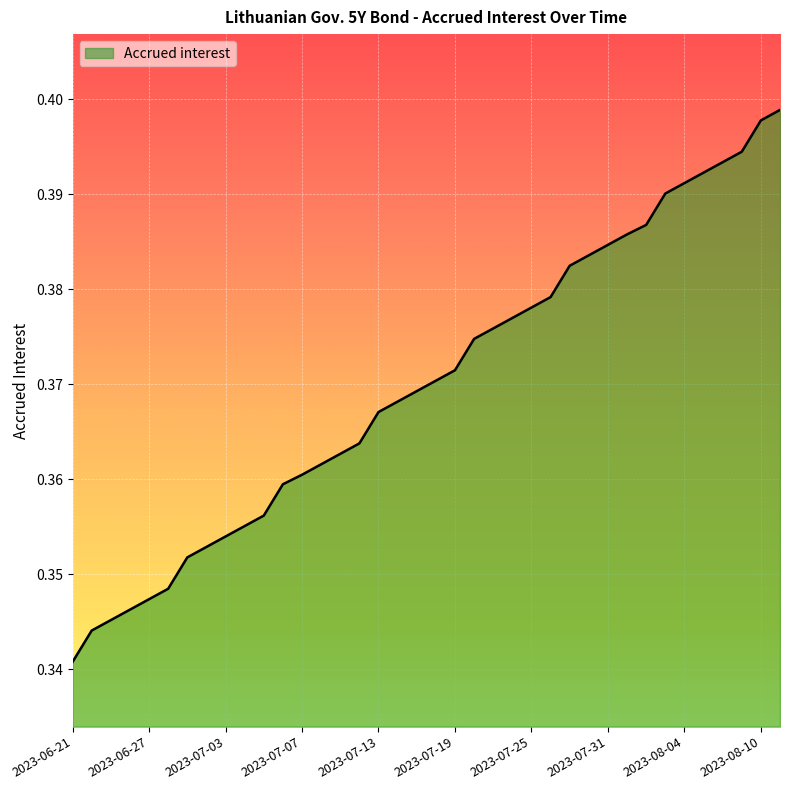

What is the maximum value shown in the chart?

0.4